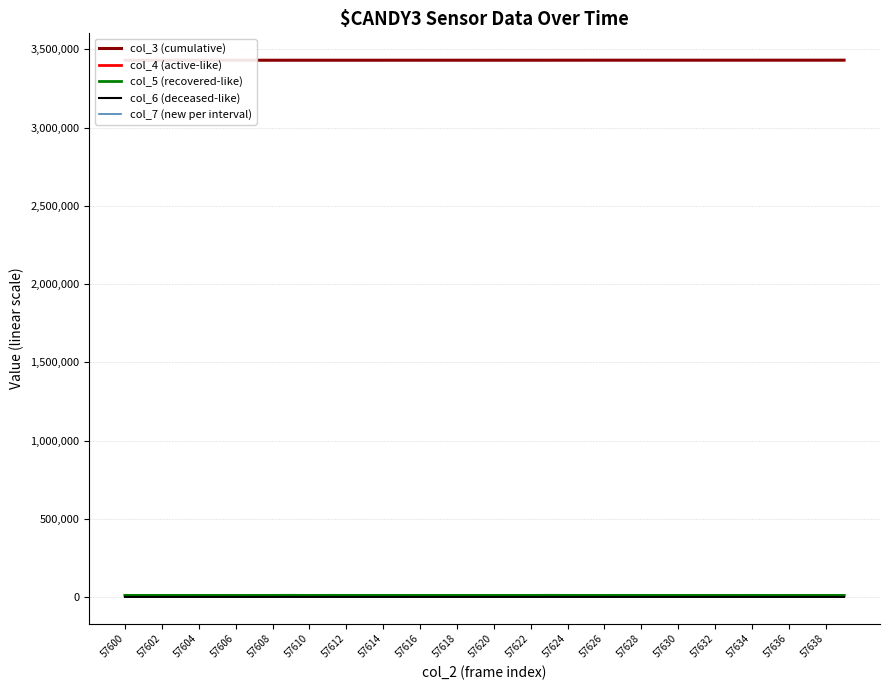

True or false: col_3 (cumulative) and col_4 (active-like) cross at least once.

False